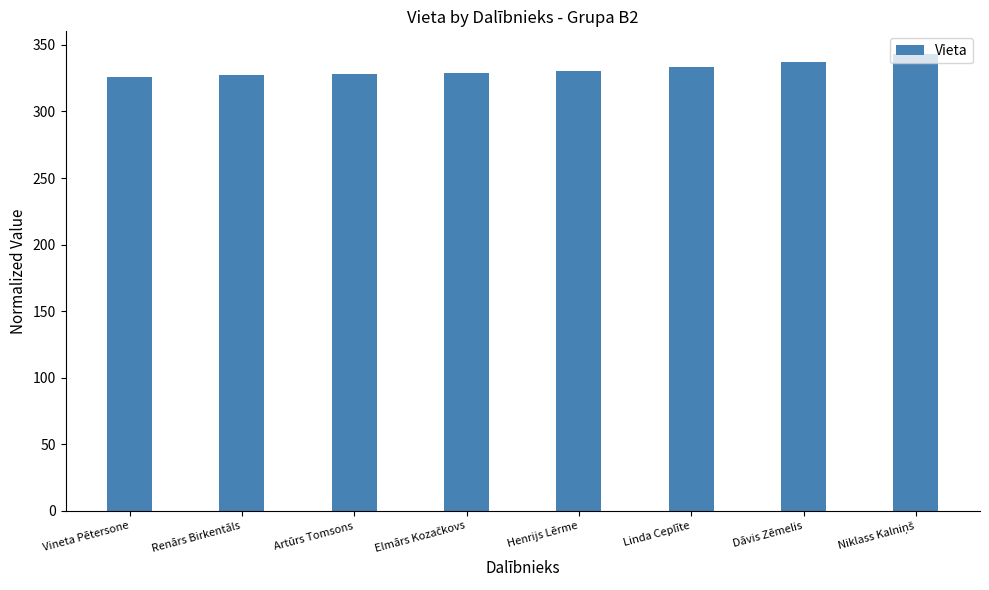

Are the bars horizontal?

No